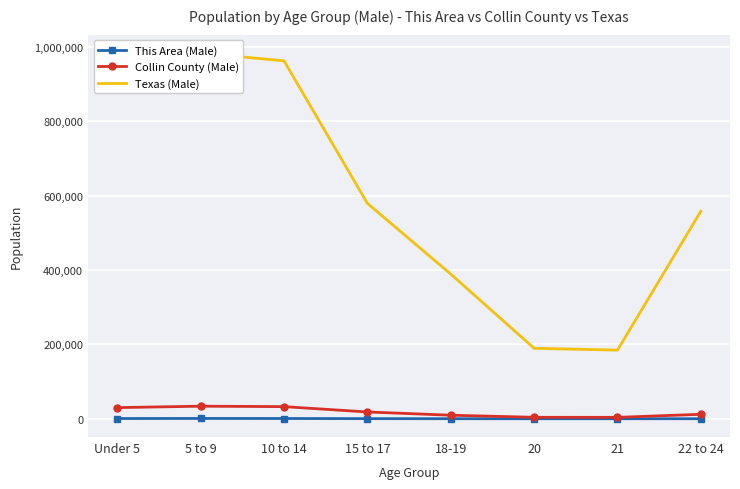

True or false: This Area (Male) and Collin County (Male) intersect in this chart.

False